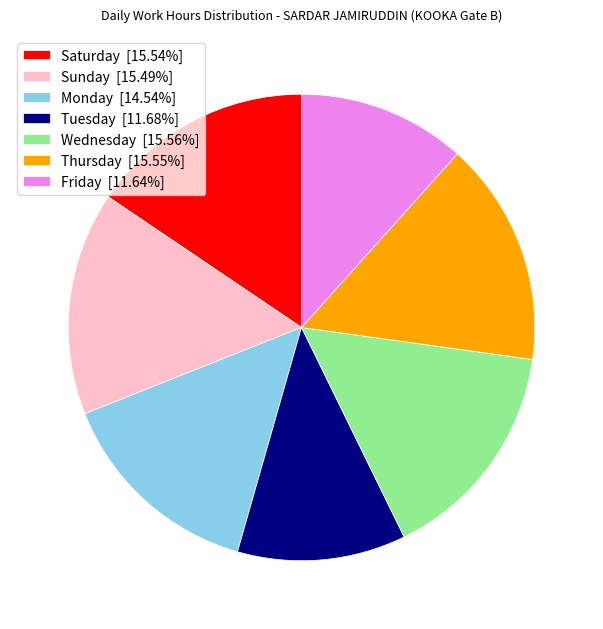

Is Thursday [15.55%] the majority of the pie?

No